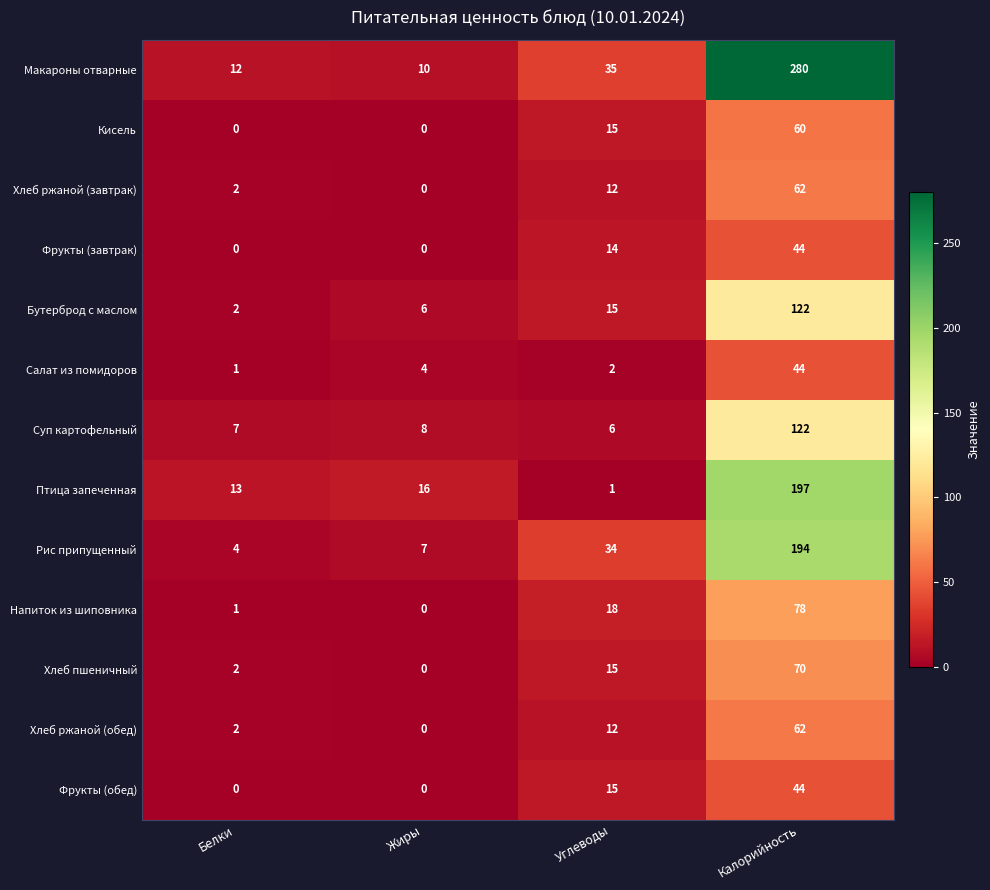

What is the average value of the Птица запеченная series?

57